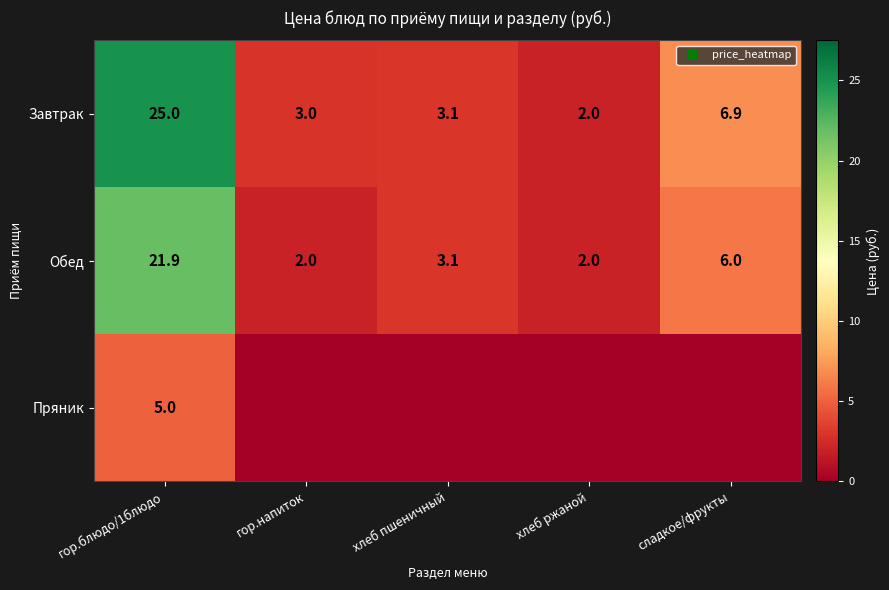

What is the highest value of the Обед series?

21.9